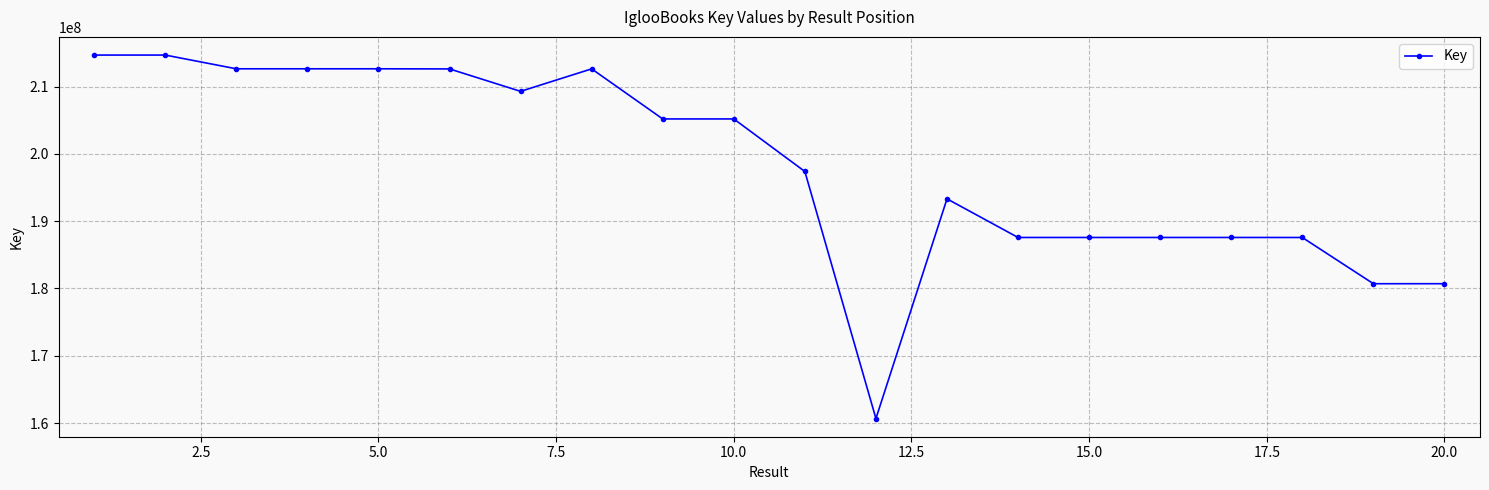

True or false: the data has more than 1 interior local peaks.

True